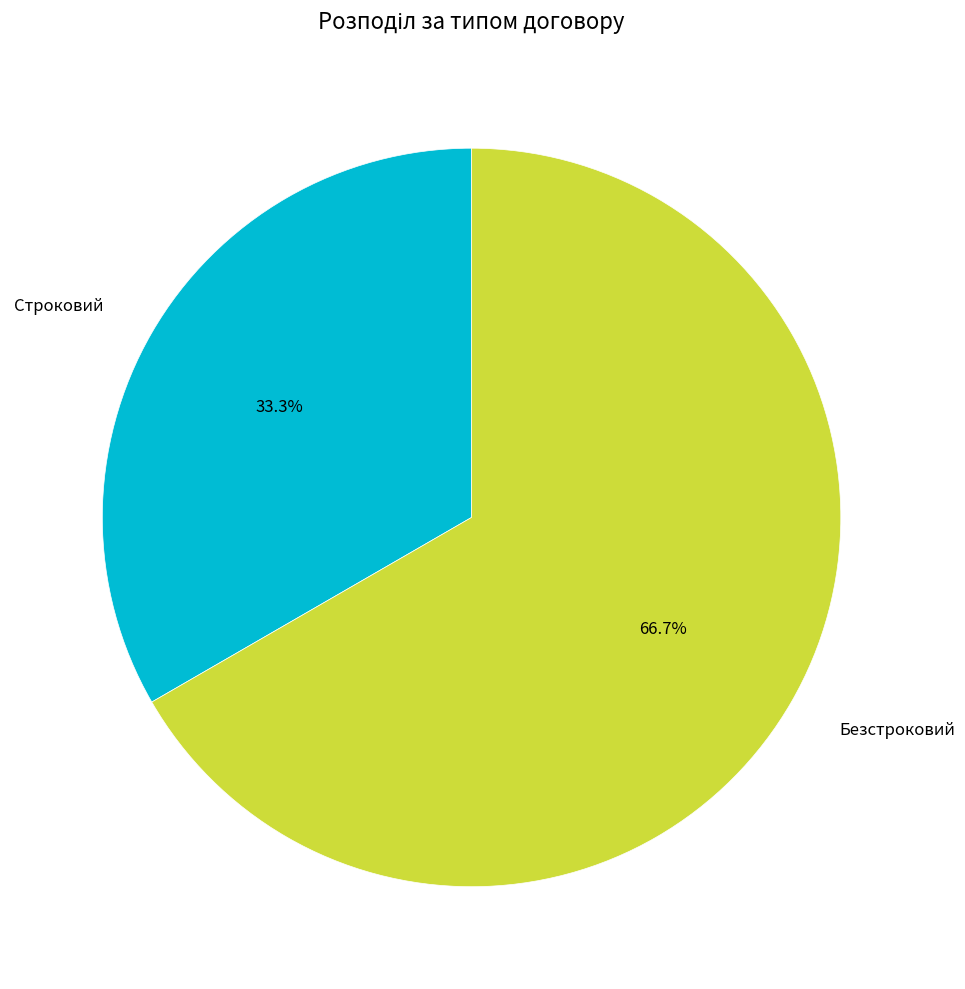

To the nearest percent, what is the difference between the largest and smallest slice percentages?

33%